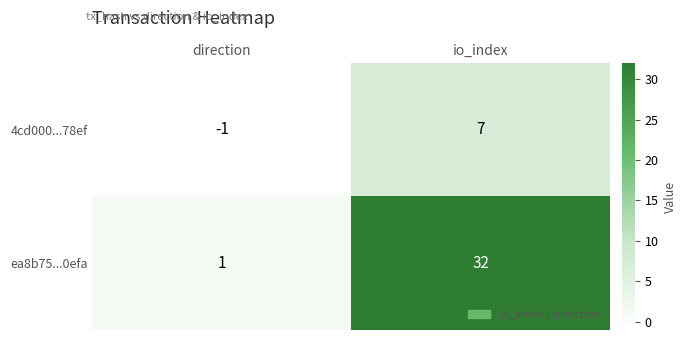

At which category does the chart reach its minimum across all series?

direction